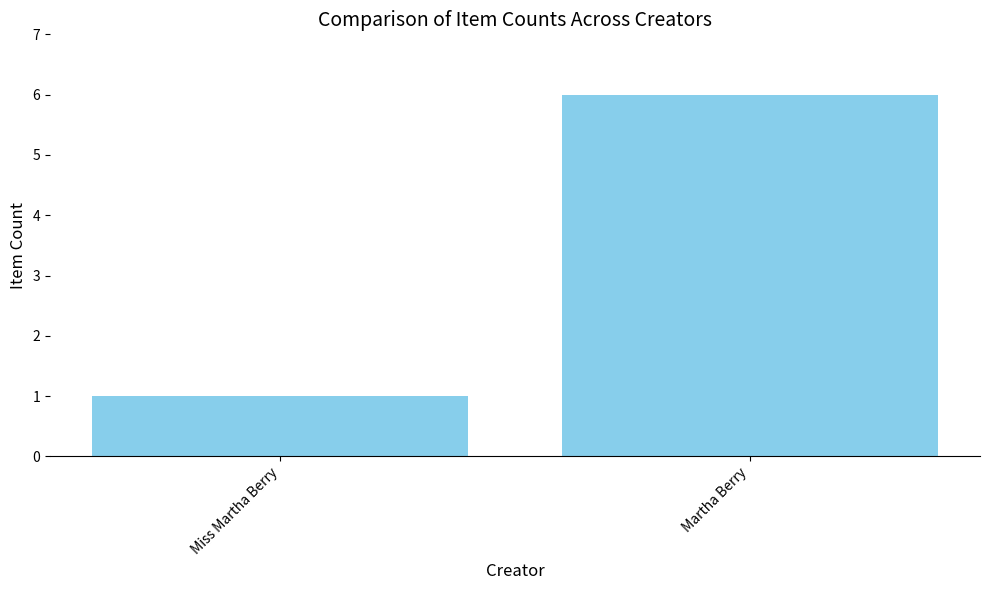

Which has a higher value, Miss Martha Berry or Martha Berry?

Martha Berry